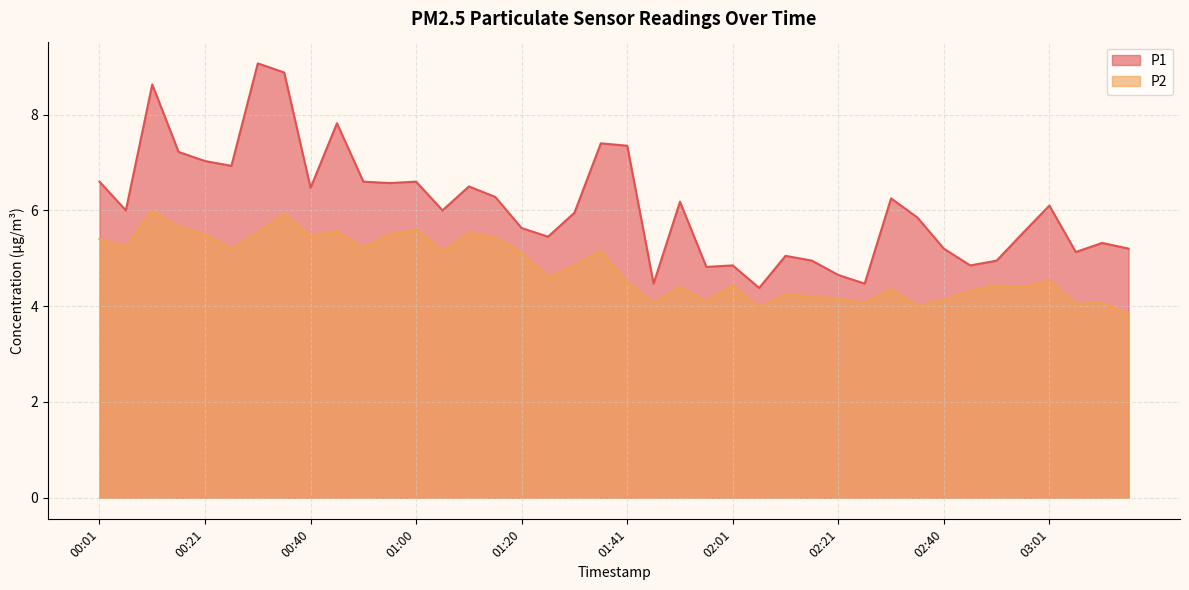

Reading right to left, what are all the values shown in this chart?

P1: 03:15=5.2	03:10=5.3	03:05=5.1	03:01=6.1	02:55=5.5	02:50=5.0	02:45=4.8	02:40=5.2	02:35=5.8	02:30=6.2	02:26=4.5	02:21=4.7	02:16=5.0	02:11=5.0	02:06=4.4	02:01=4.8	01:56=4.8	01:51=6.2	01:46=4.5	01:41=7.3	01:36=7.4	01:31=6.0	01:25=5.5	01:20=5.6	01:15=6.3	01:10=6.5	01:05=6.0	01:00=6.6	00:55=6.6	00:50=6.6	00:45=7.8	00:40=6.5	00:35=8.9	00:31=9.1	00:26=6.9	00:21=7.0	00:16=7.2	00:11=8.6	00:06=6.0	00:01=6.6
P2: 03:15=3.8	03:10=4.1	03:05=4.0	03:01=4.5	02:55=4.4	02:50=4.4	02:45=4.3	02:40=4.1	02:35=4.0	02:30=4.3	02:26=4.1	02:21=4.2	02:16=4.2	02:11=4.2	02:06=4.0	02:01=4.4	01:56=4.1	01:51=4.4	01:46=4.1	01:41=4.5	01:36=5.2	01:31=4.8	01:25=4.6	01:20=5.1	01:15=5.4	01:10=5.5	01:05=5.2	01:00=5.6	00:55=5.5	00:50=5.2	00:45=5.6	00:40=5.5	00:35=5.9	00:31=5.5	00:26=5.2	00:21=5.5	00:16=5.7	00:11=6.0	00:06=5.2	00:01=5.4